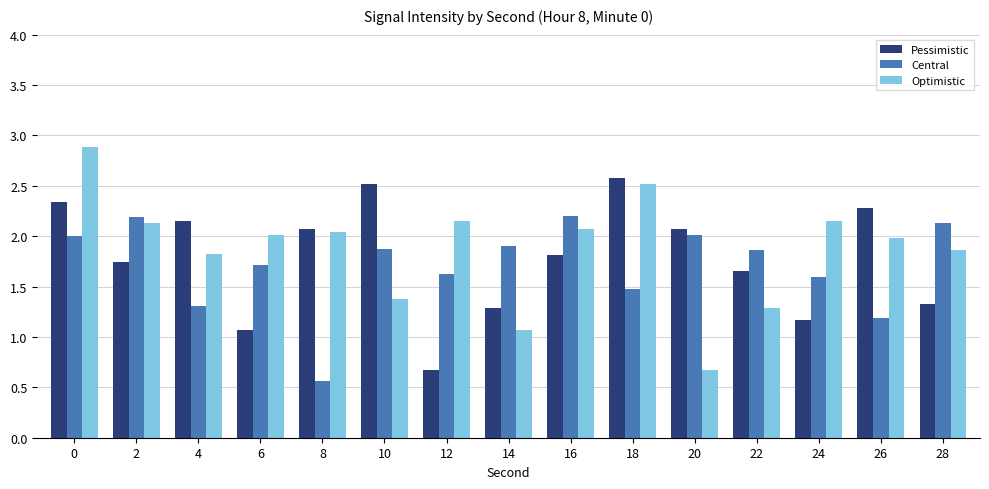

What are all the series names shown in the legend?

Pessimistic, Central, Optimistic